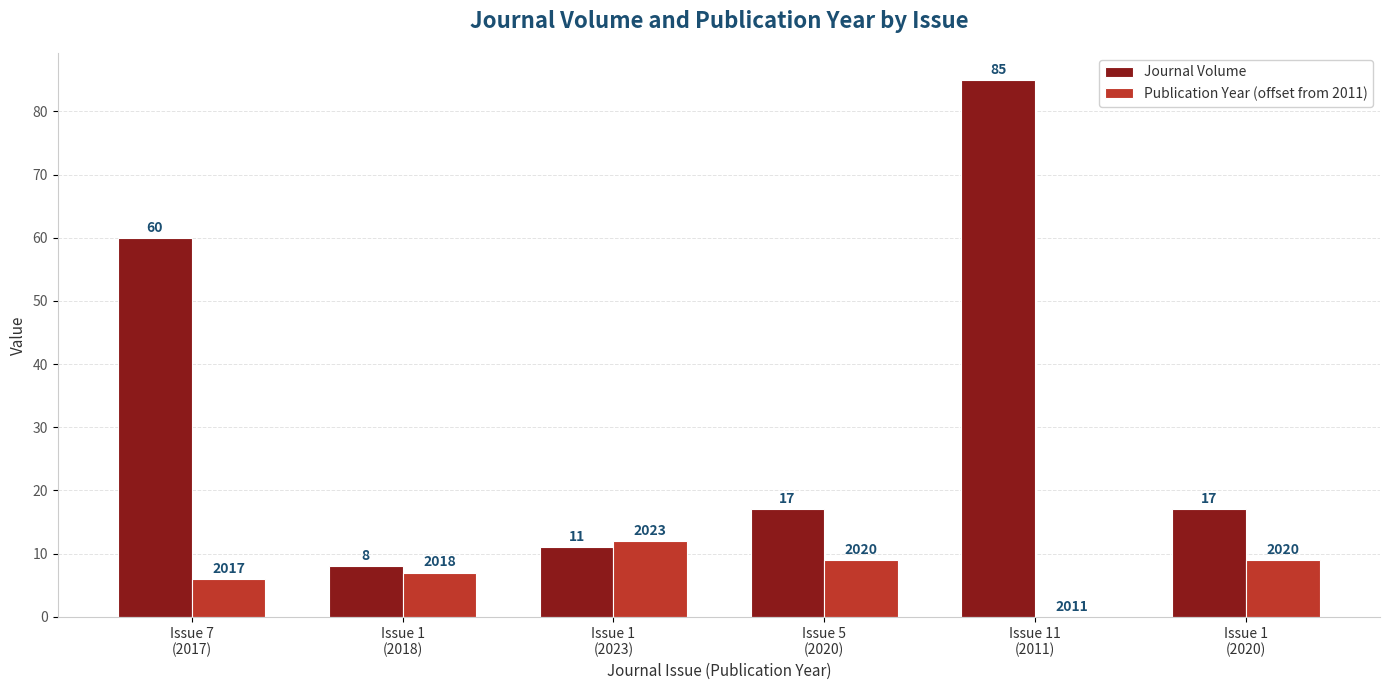

Reading right to left, transcribe all the data shown in this chart.

Journal Volume: Issue 1
(2020)=17	Issue 11
(2011)=85	Issue 5
(2020)=17	Issue 1
(2023)=11	Issue 1
(2018)=8	Issue 7
(2017)=60
Publication Year (offset from 2011): Issue 1
(2020)=9	Issue 11
(2011)=0	Issue 5
(2020)=9	Issue 1
(2023)=12	Issue 1
(2018)=7	Issue 7
(2017)=6